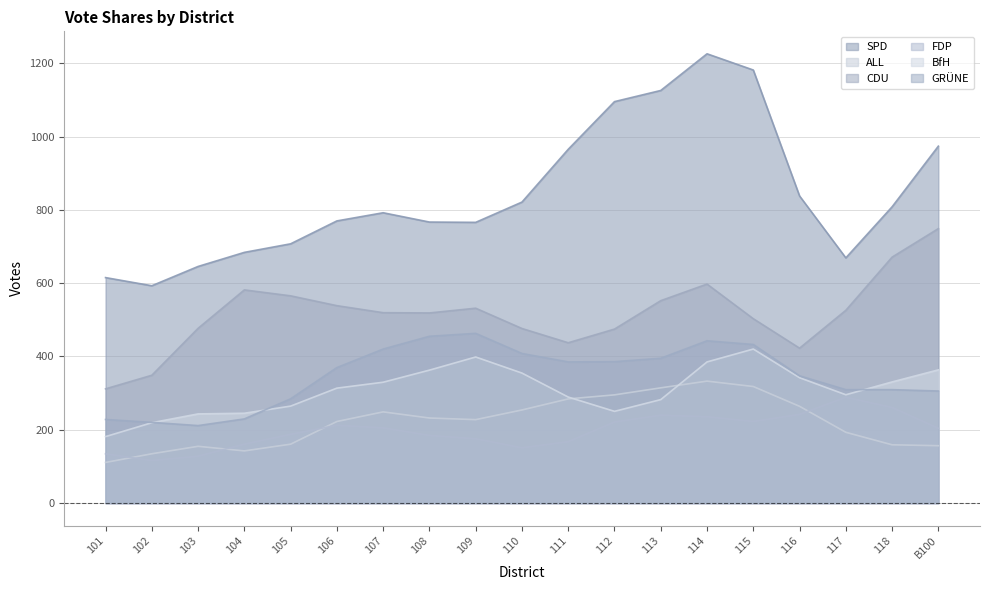

What is the label of the 2nd point from the left?

102